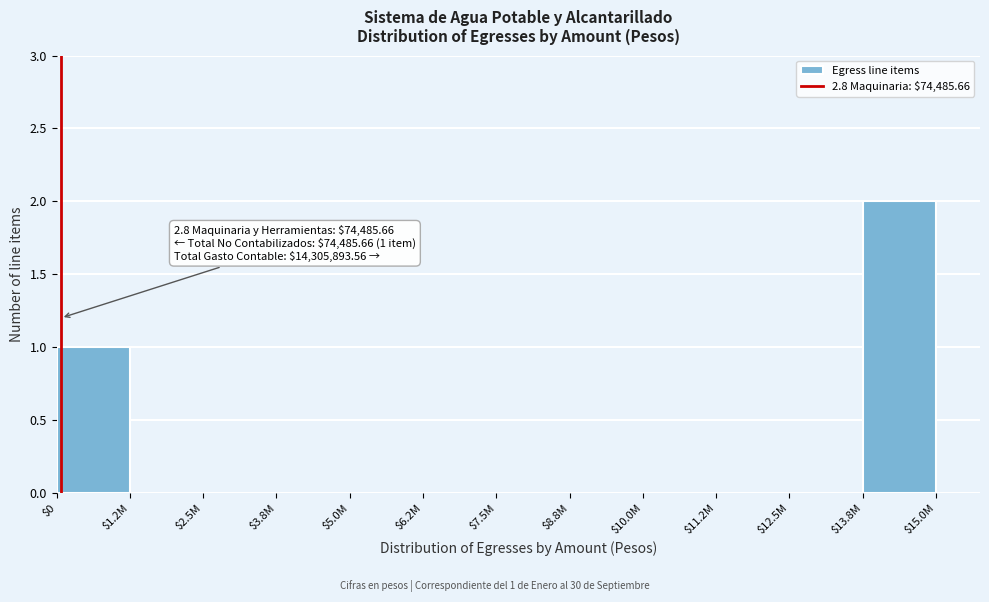

What is the sum of all values?

3